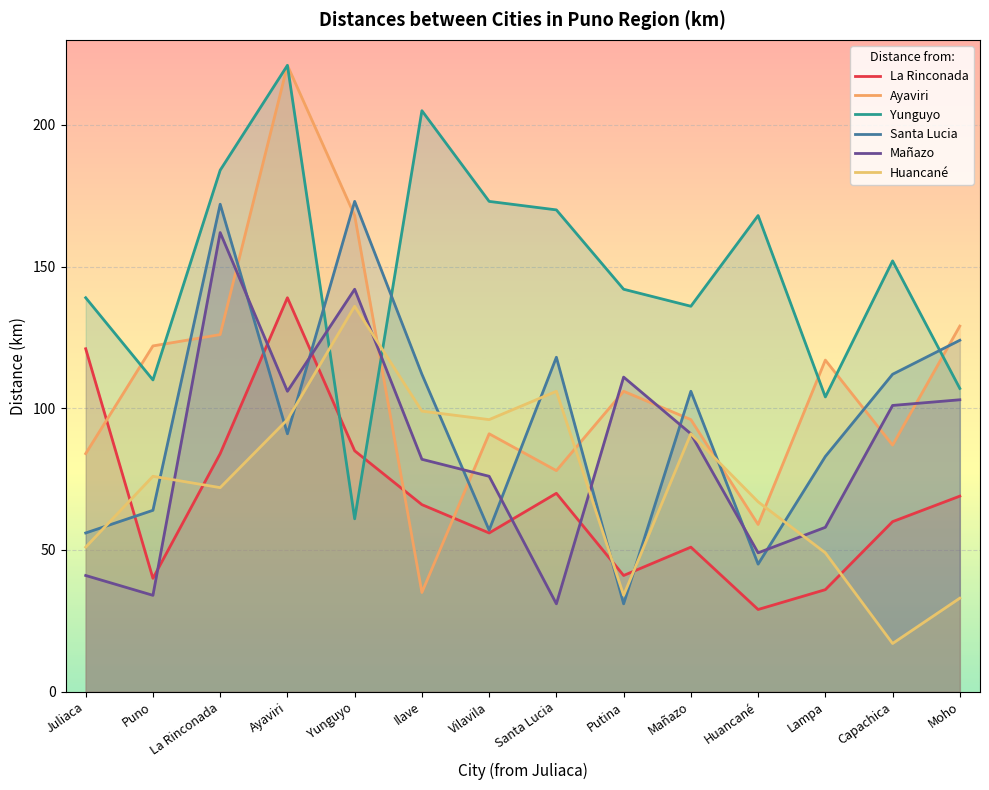

Where do Huancané and Ayaviri first cross each other?

Yunguyo and Ilave